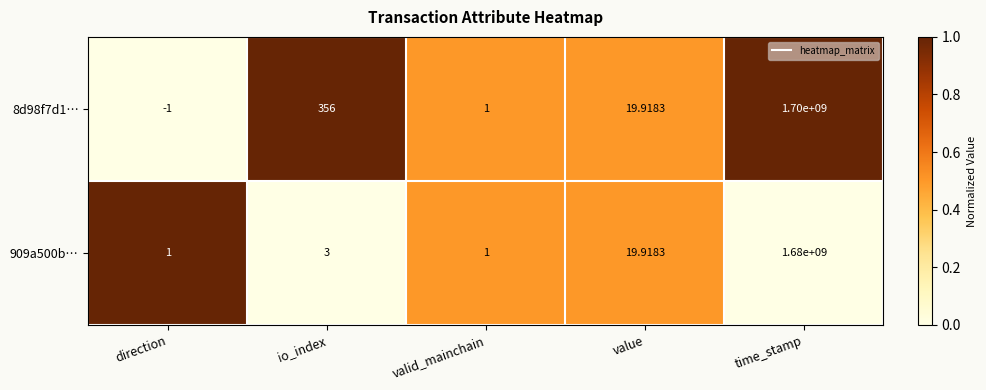

List the labels in order of 8d98f7d1… value, smallest first.

direction, valid_mainchain, value, io_index, time_stamp